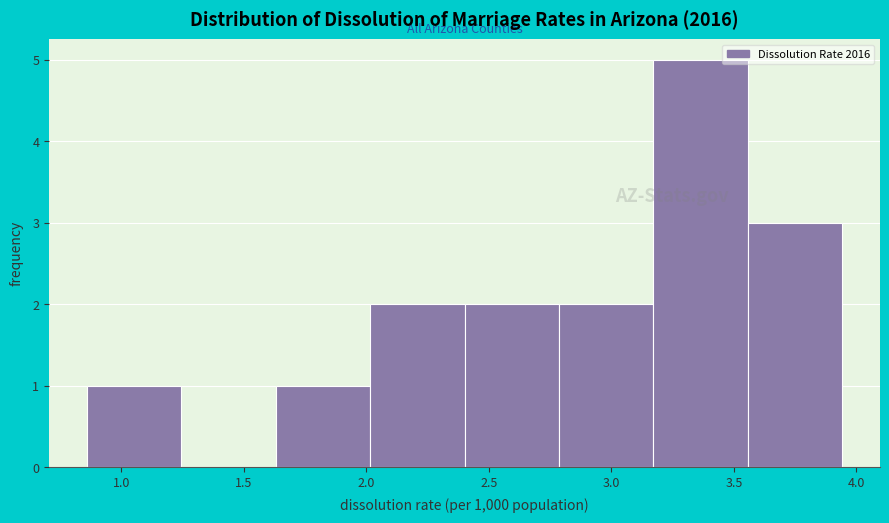

Reading left to right, list every bar in this chart as the range it spans on the x-axis followed by its height. Neither the bar edges nor the heights are printed on the chart, so give them approximately, as read against the axes.

0.85 to 1.25: 1
1.25 to 1.65: 0
1.65 to 2.00: 1
2.00 to 2.40: 2
2.40 to 2.80: 2
2.80 to 3.15: 2
3.15 to 3.55: 5
3.55 to 3.95: 3